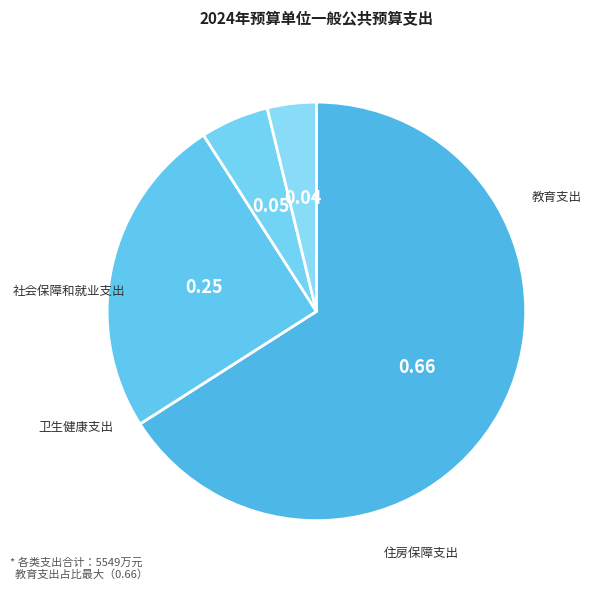

To the nearest percent, what is the difference between the 卫生健康支出 and 教育支出 slice percentages?

61%